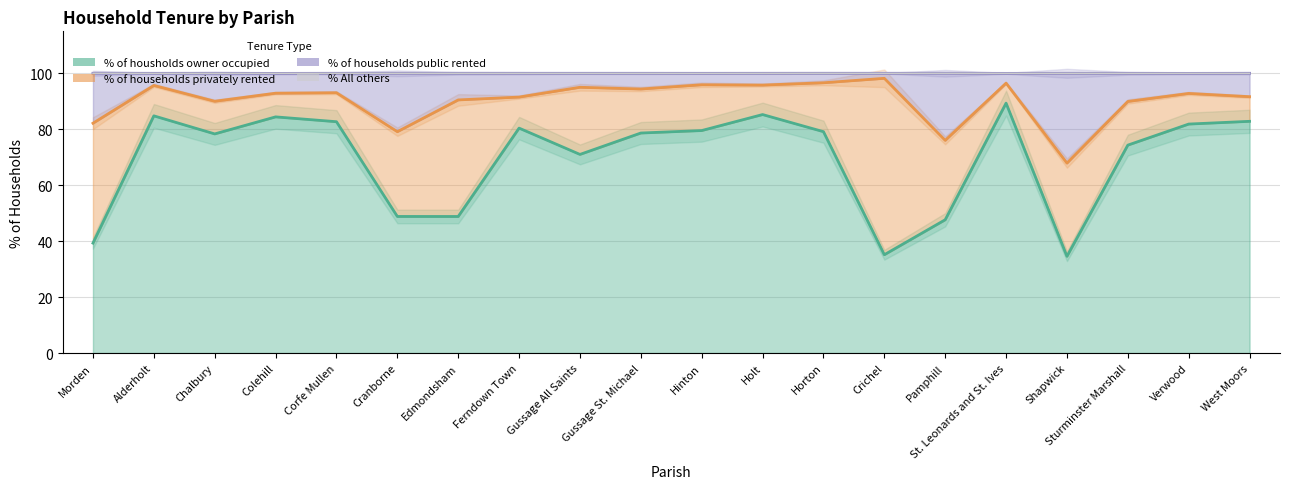

What is the difference between the maximum and second lowest values in the % of households public rented series?

22.2